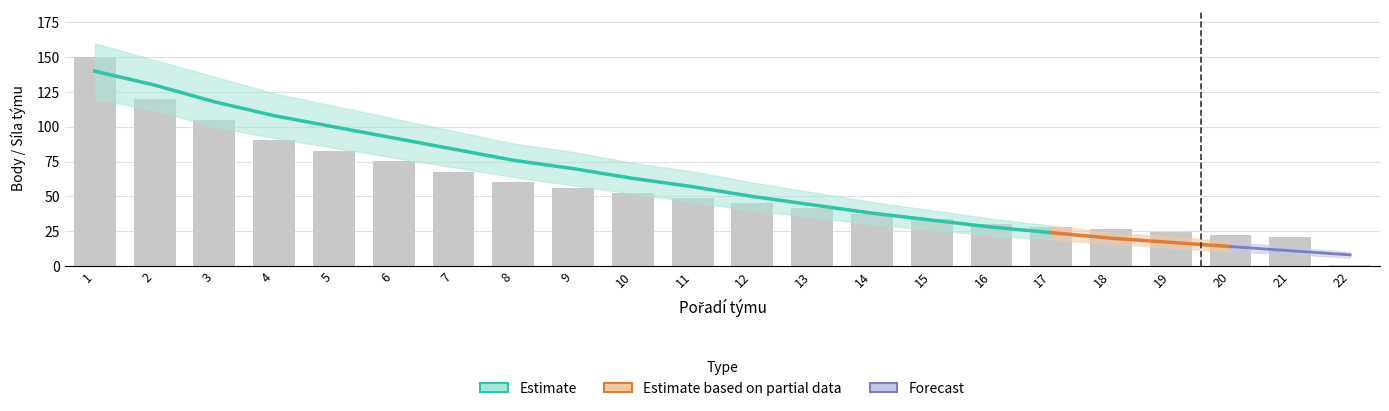

At which category is the sum across all series the highest?

1